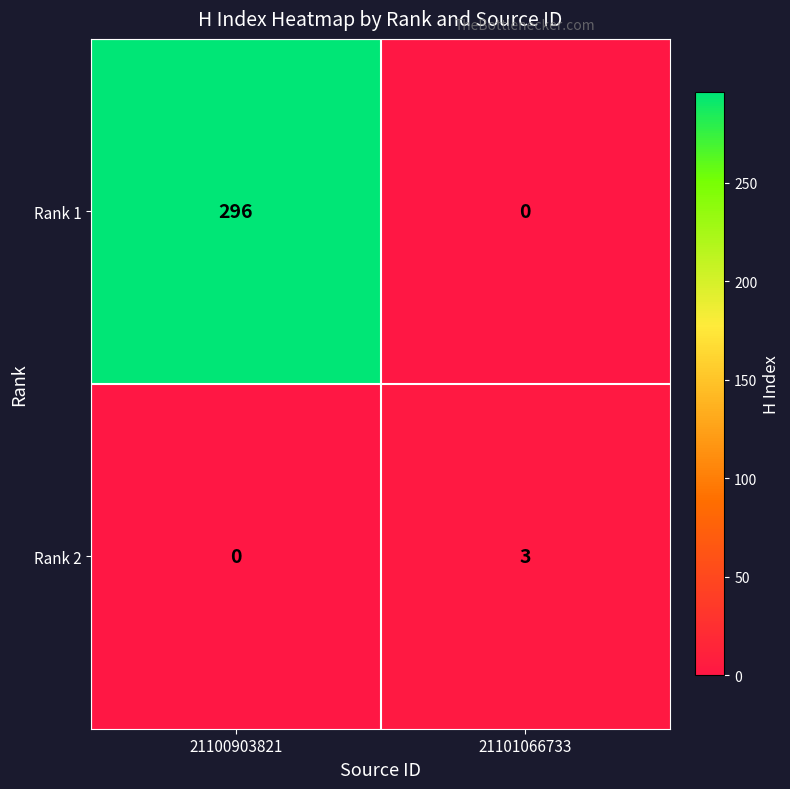

List the series in order of their peak value, lowest first.

Rank 2, Rank 1